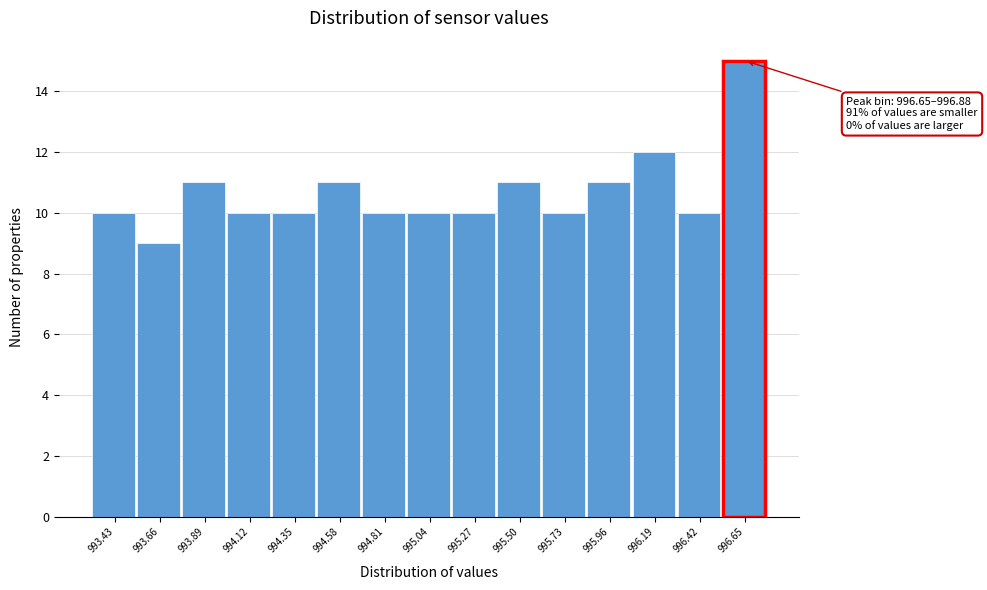

Reading left to right, extract all data points from this chart.

993.43=10	993.66=9	993.89=11	994.12=10	994.35=10	994.58=11	994.81=10	995.04=10	995.27=10	995.50=11	995.73=10	995.96=11	996.19=12	996.42=10	996.65=15